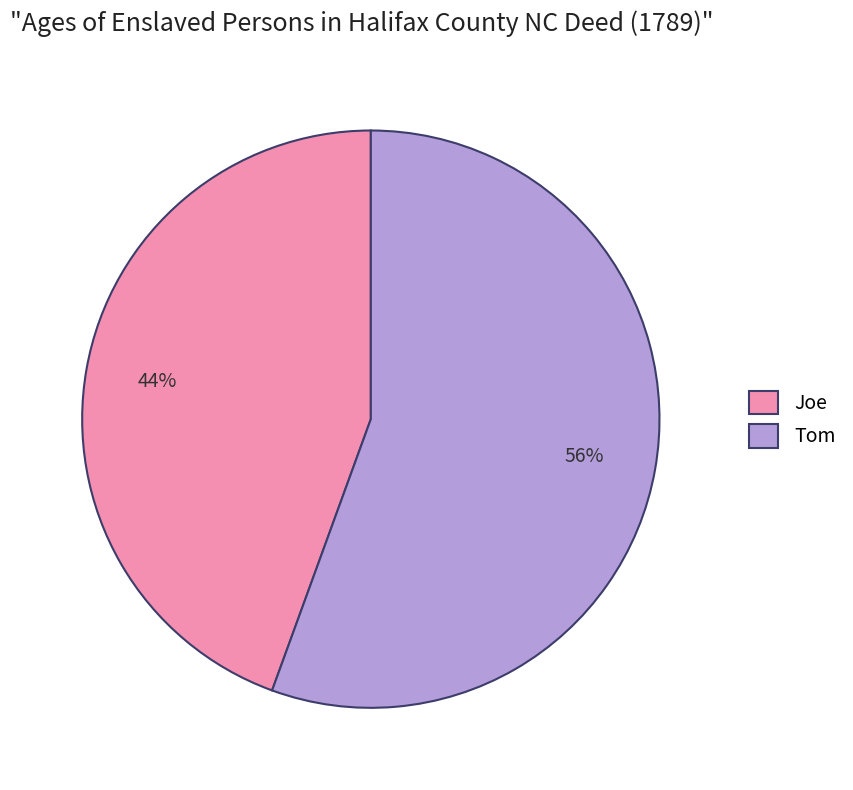

Is it true that Tom is 41% of the pie?

False